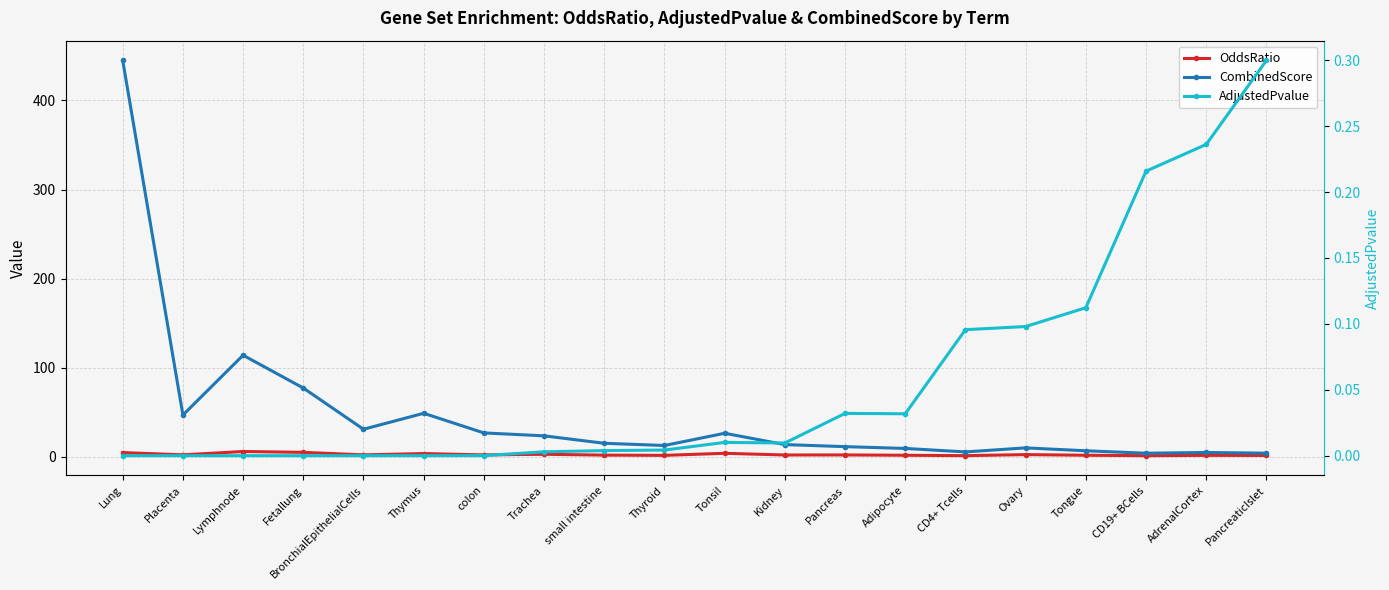

The CombinedScore series shows 114.1 at Lymphnode. True or false?

True